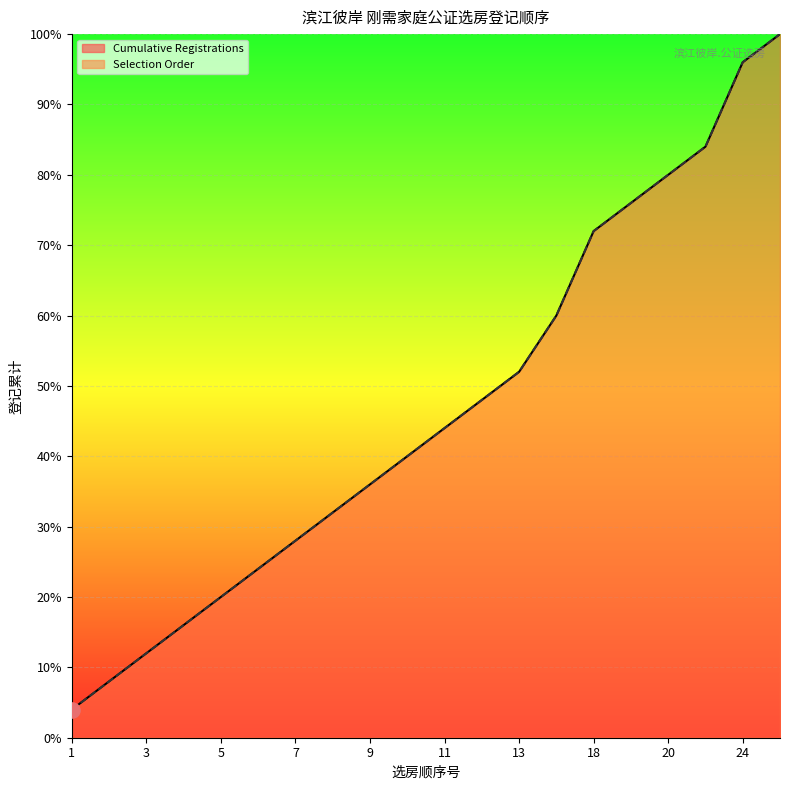

Is the value of Cumulative Registrations at 6 greater than the value of Selection Order at 25?

No